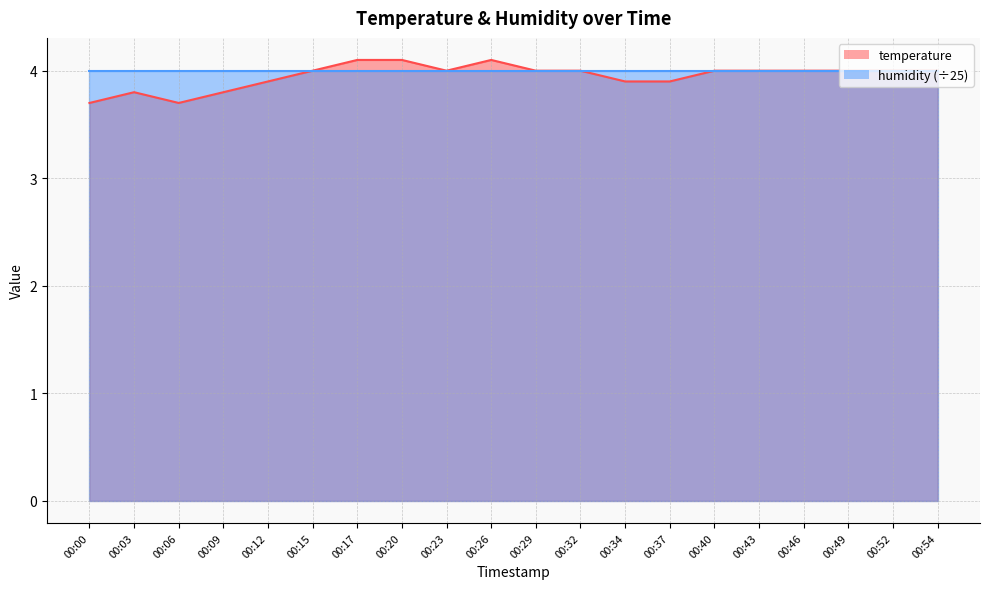

What is the difference between the maximum and minimum values?

0.4